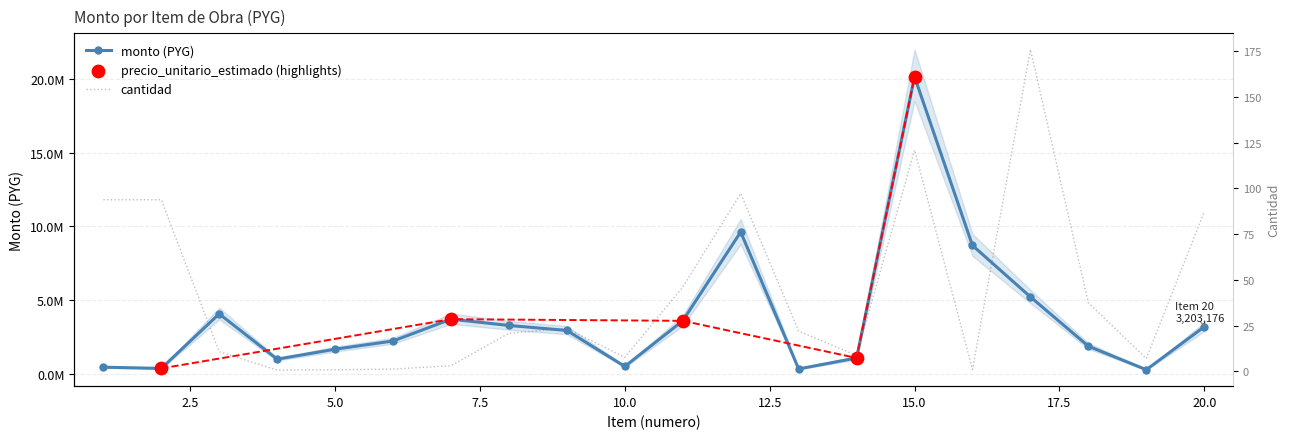

At which category is the sum across all series the highest?

15